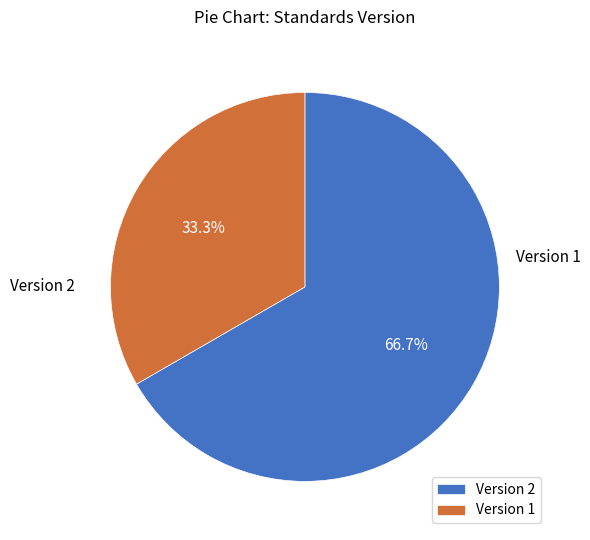

How many segments does this pie chart have?

2